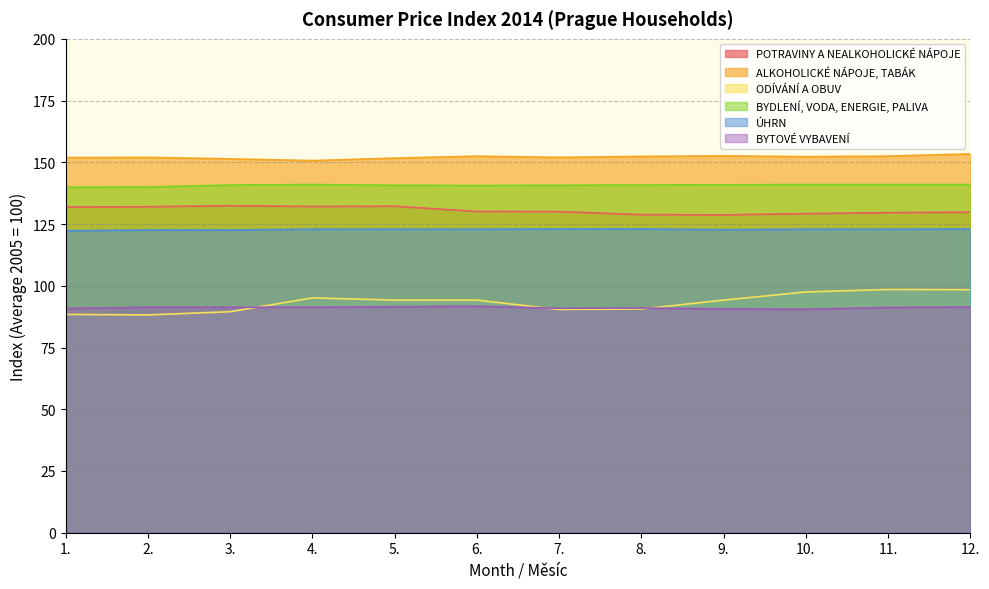

True or false: ODÍVÁNÍ A OBUV and ÚHRN cross at least once.

False